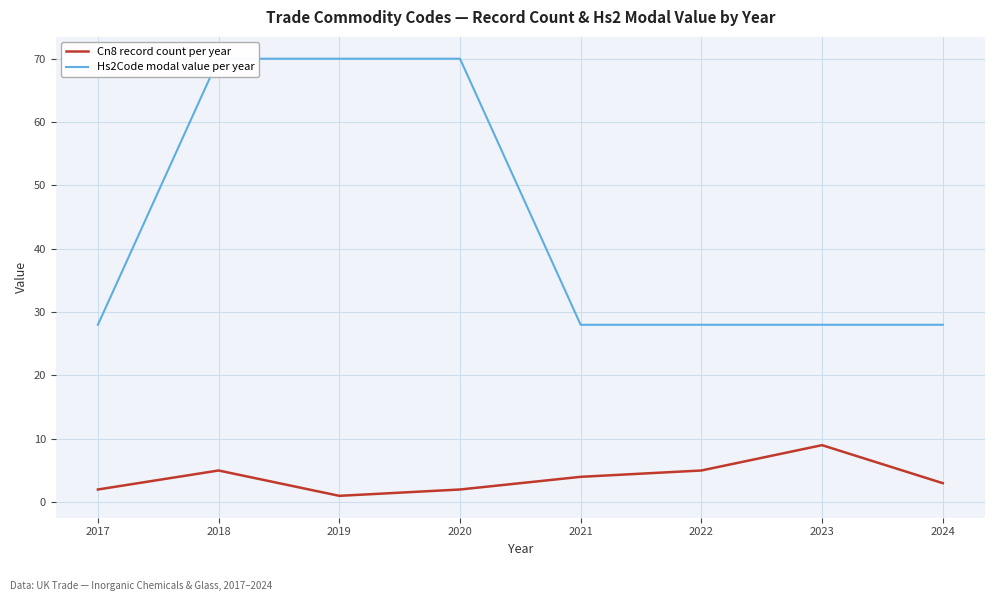

Which series changed the most between 2018 and 2021?

Hs2Code modal value per year